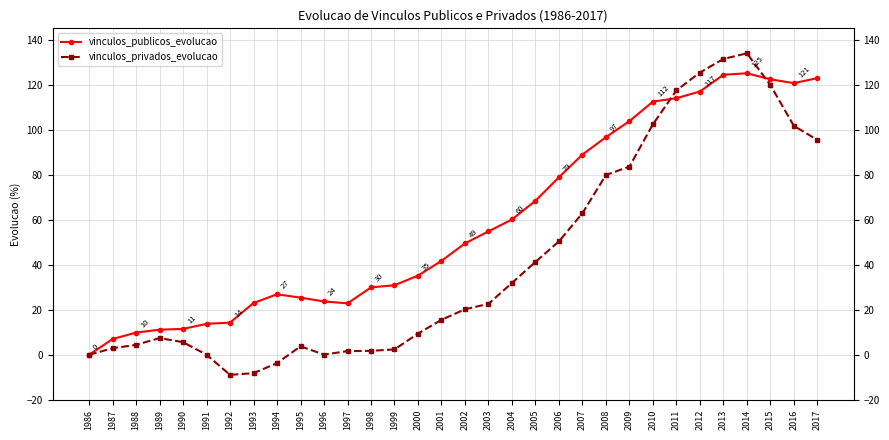

What is the difference between the vinculos_publicos_evolucao values at 1988 and 1997?

13.0